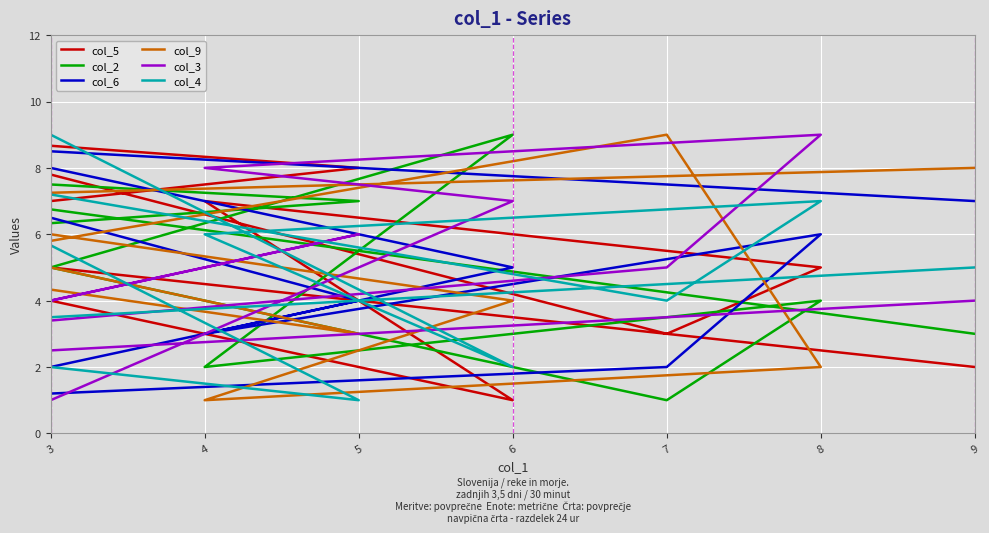

Which series changed the most between 6 and 7?

col_9